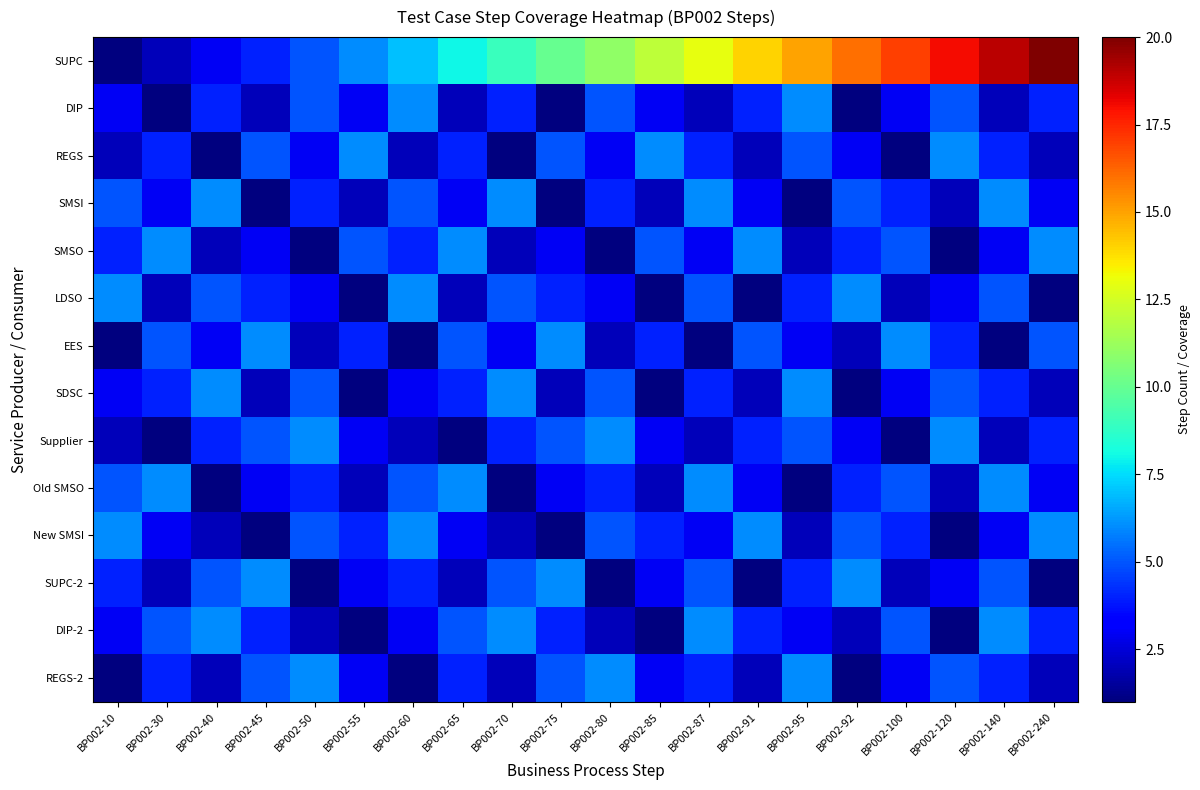

Reading right to left, extract all data points from this chart.

SUPC: BP002-240=20	BP002-140=19	BP002-120=18	BP002-100=17	BP002-92=16	BP002-95=15	BP002-91=14	BP002-87=13	BP002-85=12	BP002-80=11	BP002-75=10	BP002-70=9	BP002-65=8	BP002-60=7	BP002-55=6	BP002-50=5	BP002-45=4	BP002-40=3	BP002-30=2	BP002-10=1
DIP: BP002-240=4	BP002-140=2	BP002-120=5	BP002-100=3	BP002-92=1	BP002-95=6	BP002-91=4	BP002-87=2	BP002-85=3	BP002-80=5	BP002-75=1	BP002-70=4	BP002-65=2	BP002-60=6	BP002-55=3	BP002-50=5	BP002-45=2	BP002-40=4	BP002-30=1	BP002-10=3
REGS: BP002-240=2	BP002-140=4	BP002-120=6	BP002-100=1	BP002-92=3	BP002-95=5	BP002-91=2	BP002-87=4	BP002-85=6	BP002-80=3	BP002-75=5	BP002-70=1	BP002-65=4	BP002-60=2	BP002-55=6	BP002-50=3	BP002-45=5	BP002-40=1	BP002-30=4	BP002-10=2
SMSI: BP002-240=3	BP002-140=6	BP002-120=2	BP002-100=4	BP002-92=5	BP002-95=1	BP002-91=3	BP002-87=6	BP002-85=2	BP002-80=4	BP002-75=1	BP002-70=6	BP002-65=3	BP002-60=5	BP002-55=2	BP002-50=4	BP002-45=1	BP002-40=6	BP002-30=3	BP002-10=5
SMSO: BP002-240=6	BP002-140=3	BP002-120=1	BP002-100=5	BP002-92=4	BP002-95=2	BP002-91=6	BP002-87=3	BP002-85=5	BP002-80=1	BP002-75=3	BP002-70=2	BP002-65=6	BP002-60=4	BP002-55=5	BP002-50=1	BP002-45=3	BP002-40=2	BP002-30=6	BP002-10=4
LDSO: BP002-240=1	BP002-140=5	BP002-120=3	BP002-100=2	BP002-92=6	BP002-95=4	BP002-91=1	BP002-87=5	BP002-85=1	BP002-80=3	BP002-75=4	BP002-70=5	BP002-65=2	BP002-60=6	BP002-55=1	BP002-50=3	BP002-45=4	BP002-40=5	BP002-30=2	BP002-10=6
EES: BP002-240=5	BP002-140=1	BP002-120=4	BP002-100=6	BP002-92=2	BP002-95=3	BP002-91=5	BP002-87=1	BP002-85=4	BP002-80=2	BP002-75=6	BP002-70=3	BP002-65=5	BP002-60=1	BP002-55=4	BP002-50=2	BP002-45=6	BP002-40=3	BP002-30=5	BP002-10=1
SDSC: BP002-240=2	BP002-140=4	BP002-120=5	BP002-100=3	BP002-92=1	BP002-95=6	BP002-91=2	BP002-87=4	BP002-85=1	BP002-80=5	BP002-75=2	BP002-70=6	BP002-65=4	BP002-60=3	BP002-55=1	BP002-50=5	BP002-45=2	BP002-40=6	BP002-30=4	BP002-10=3
Supplier: BP002-240=4	BP002-140=2	BP002-120=6	BP002-100=1	BP002-92=3	BP002-95=5	BP002-91=4	BP002-87=2	BP002-85=3	BP002-80=6	BP002-75=5	BP002-70=4	BP002-65=1	BP002-60=2	BP002-55=3	BP002-50=6	BP002-45=5	BP002-40=4	BP002-30=1	BP002-10=2
Old SMSO: BP002-240=3	BP002-140=6	BP002-120=2	BP002-100=5	BP002-92=4	BP002-95=1	BP002-91=3	BP002-87=6	BP002-85=2	BP002-80=4	BP002-75=3	BP002-70=1	BP002-65=6	BP002-60=5	BP002-55=2	BP002-50=4	BP002-45=3	BP002-40=1	BP002-30=6	BP002-10=5
New SMSI: BP002-240=6	BP002-140=3	BP002-120=1	BP002-100=4	BP002-92=5	BP002-95=2	BP002-91=6	BP002-87=3	BP002-85=4	BP002-80=5	BP002-75=1	BP002-70=2	BP002-65=3	BP002-60=6	BP002-55=4	BP002-50=5	BP002-45=1	BP002-40=2	BP002-30=3	BP002-10=6
SUPC-2: BP002-240=1	BP002-140=5	BP002-120=3	BP002-100=2	BP002-92=6	BP002-95=4	BP002-91=1	BP002-87=5	BP002-85=3	BP002-80=1	BP002-75=6	BP002-70=5	BP002-65=2	BP002-60=4	BP002-55=3	BP002-50=1	BP002-45=6	BP002-40=5	BP002-30=2	BP002-10=4
DIP-2: BP002-240=4	BP002-140=6	BP002-120=1	BP002-100=5	BP002-92=2	BP002-95=3	BP002-91=4	BP002-87=6	BP002-85=1	BP002-80=2	BP002-75=4	BP002-70=6	BP002-65=5	BP002-60=3	BP002-55=1	BP002-50=2	BP002-45=4	BP002-40=6	BP002-30=5	BP002-10=3
REGS-2: BP002-240=2	BP002-140=4	BP002-120=5	BP002-100=3	BP002-92=1	BP002-95=6	BP002-91=2	BP002-87=4	BP002-85=3	BP002-80=6	BP002-75=5	BP002-70=2	BP002-65=4	BP002-60=1	BP002-55=3	BP002-50=6	BP002-45=5	BP002-40=2	BP002-30=4	BP002-10=1